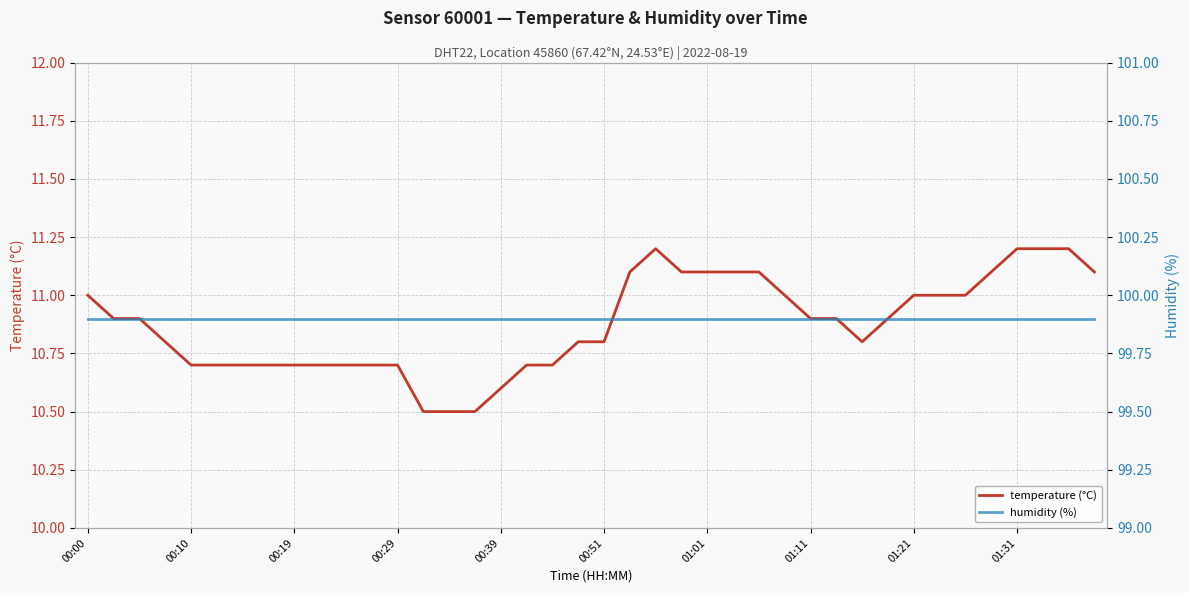

True or false: temperature (°C) has a value of 10.6 at 00:39.

True